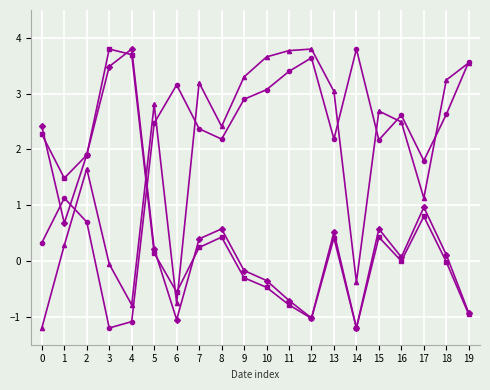

What is the greatest value displayed?

3.8